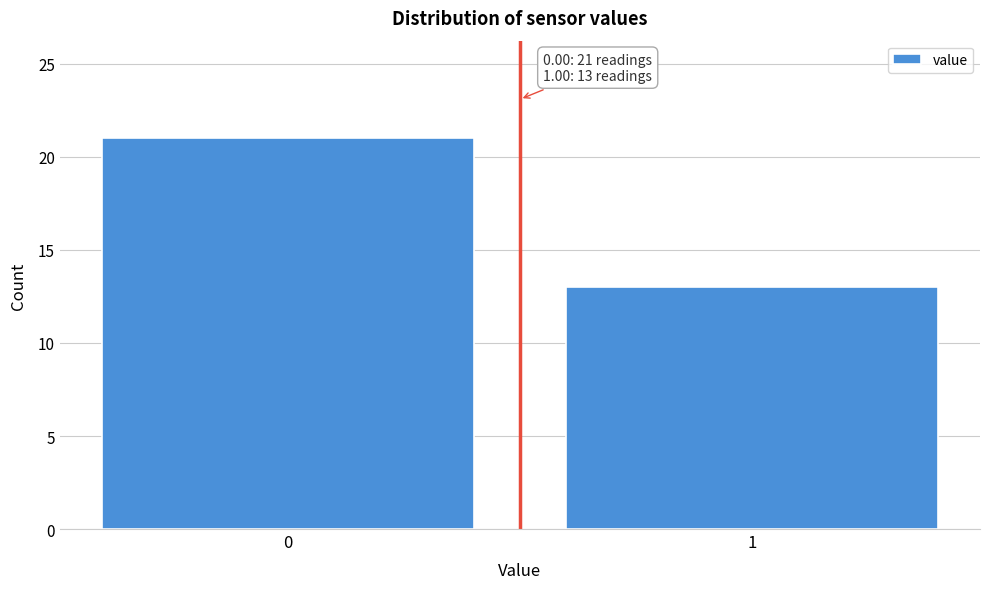

Reading right to left, list all the values displayed in this chart.

1=13	0=21